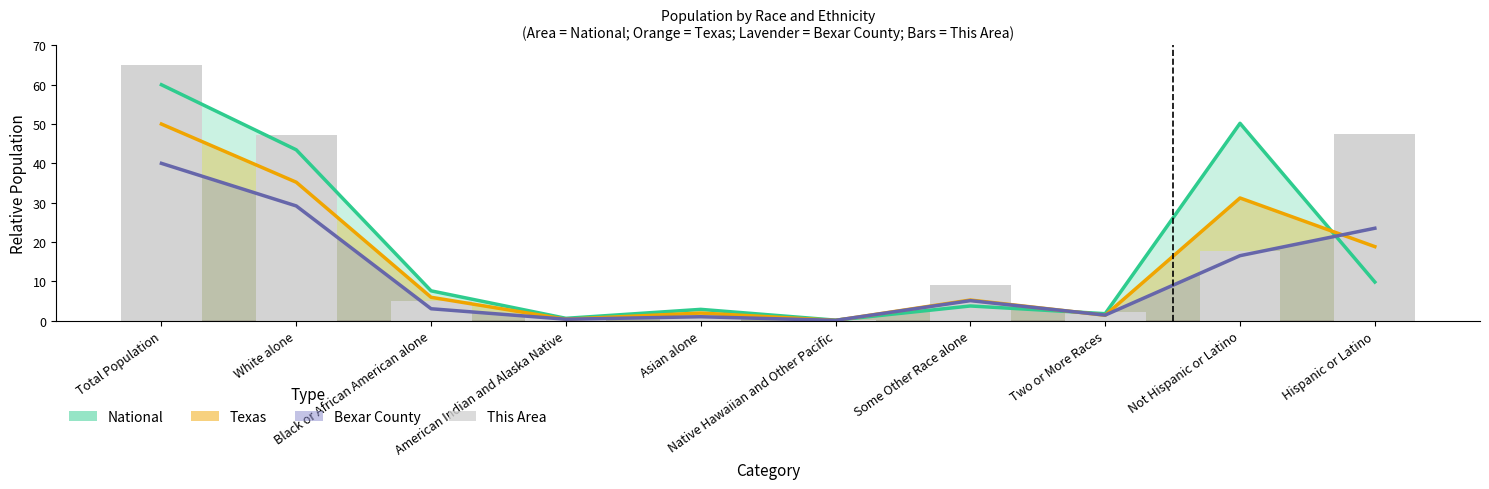

What position from the left is Not Hispanic or Latino?

9